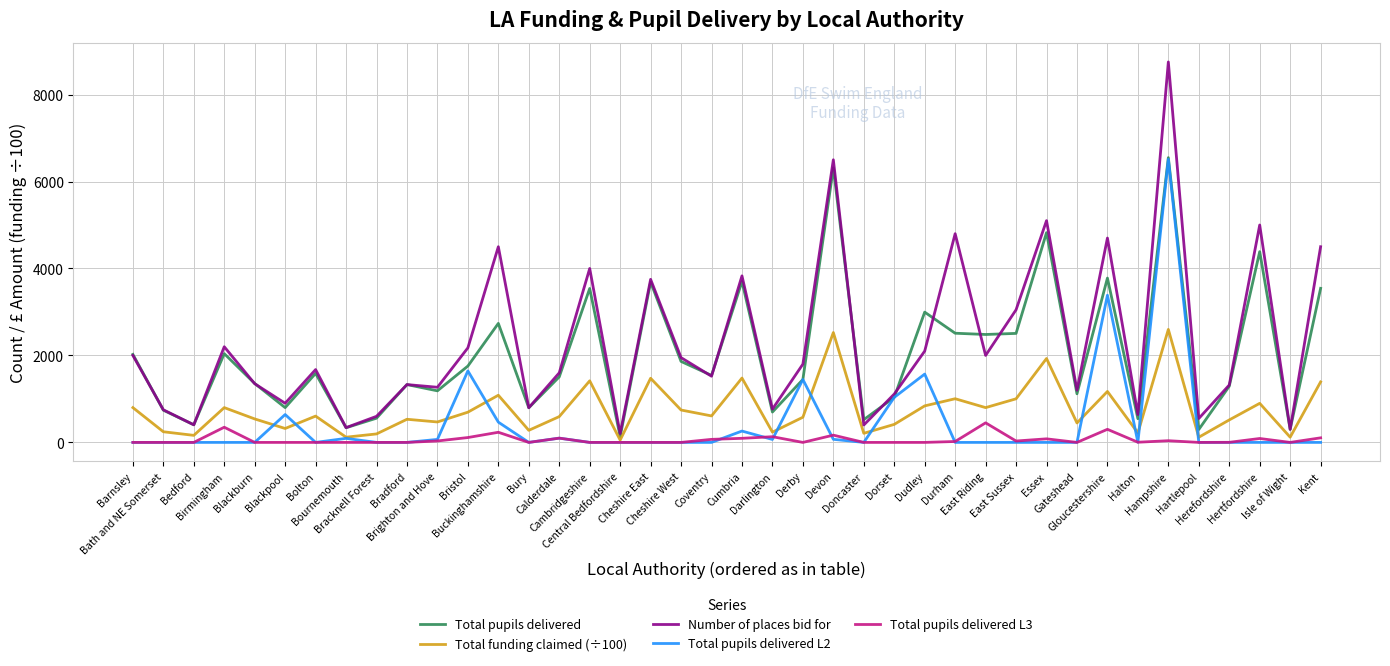

What is the maximum value for Number of places bid for?

8750.0